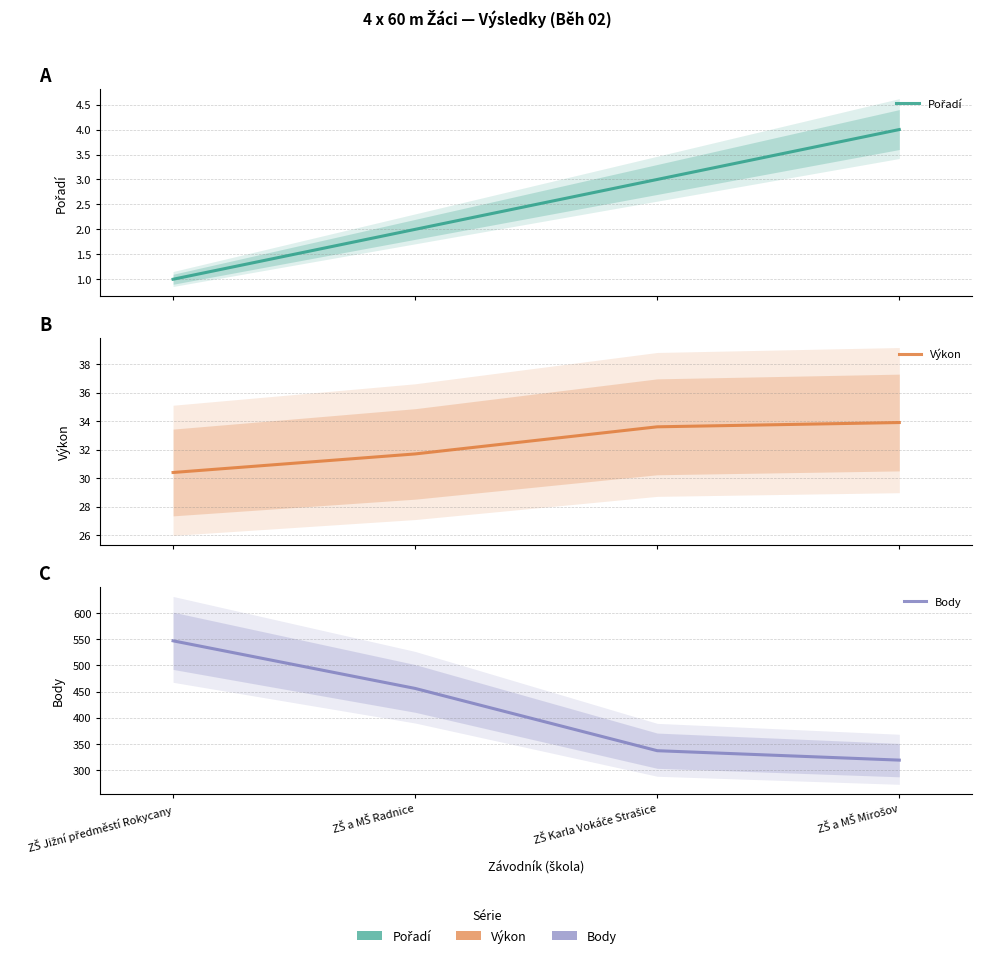

Reading right to left, extract all data points from this chart.

Pořadí: 4.0	3.0	2.0	1.0
Výkon: 33.9	33.6	31.7	30.4
Body: 319.0	337.0	456.0	547.0